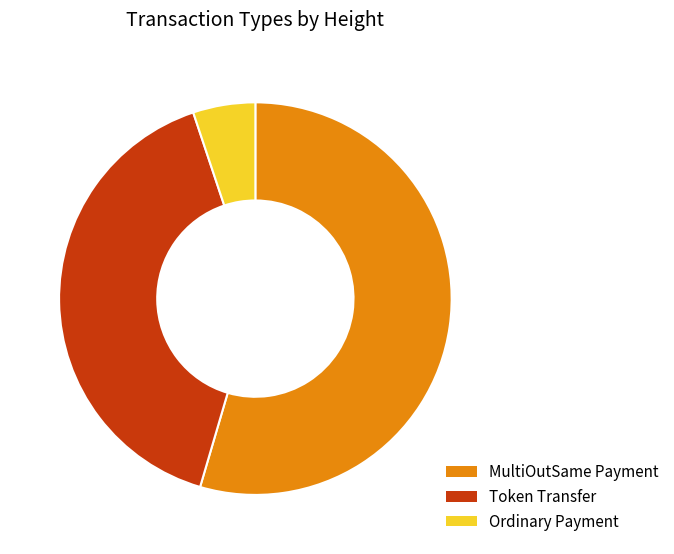

What is the largest slice in the pie chart?

MultiOutSame Payment